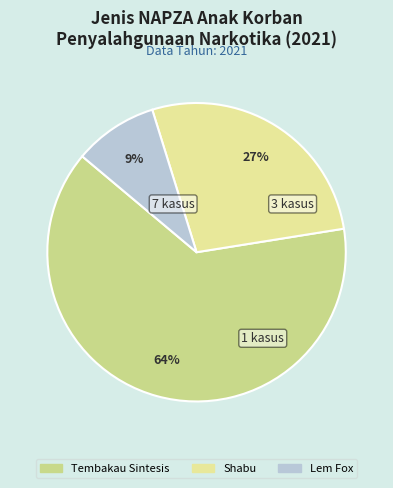

Which category has the smallest portion of the pie?

Lem Fox